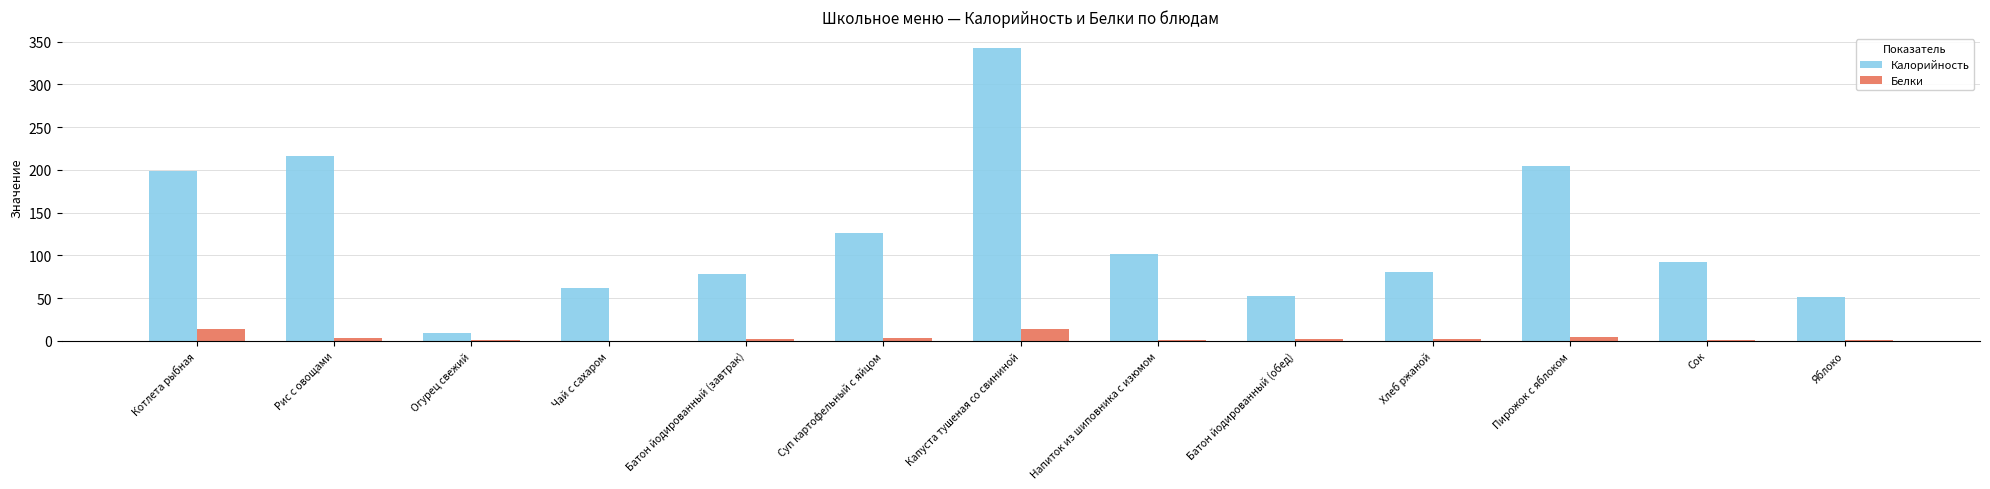

What is the sum of all Калорийность values?

1615.0